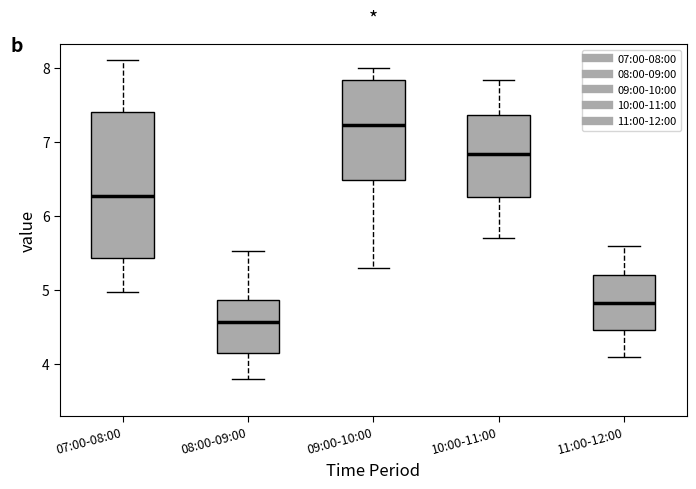

Comparing the boxes themselves (not the whiskers), which one is the tallest?

07:00-08:00